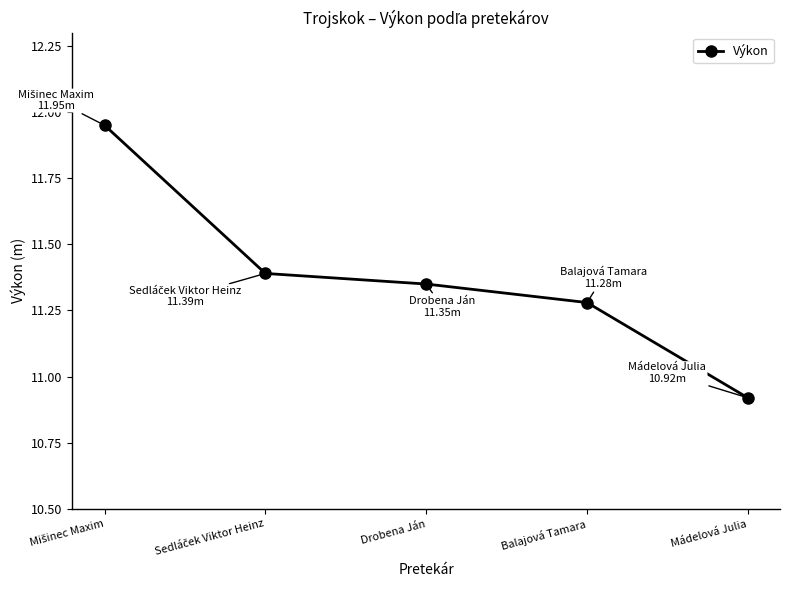

What is the ratio of the value at Balajová Tamara to the value at Mádelová Julia?

1.0